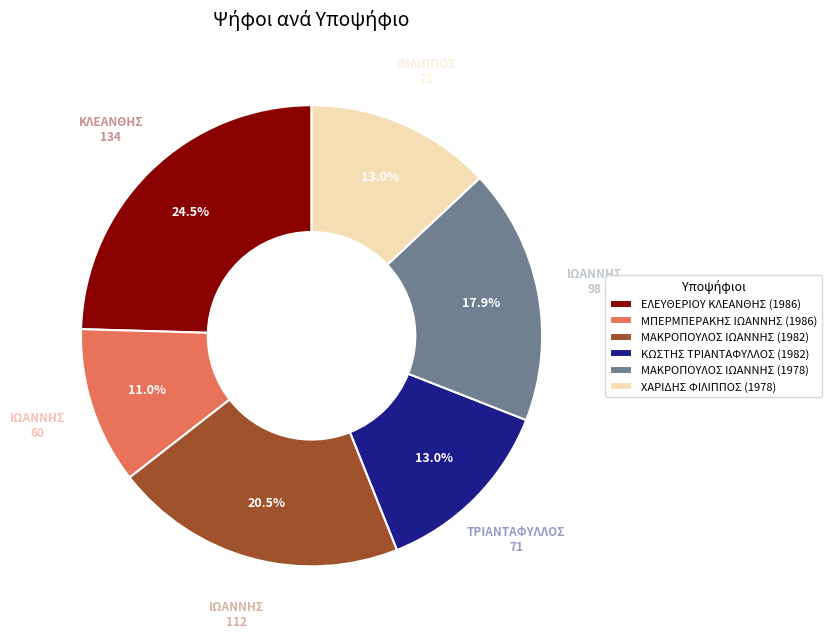

Which category has the biggest portion of the pie?

ΕΛΕΥΘΕΡΙΟΥ ΚΛΕΑΝΘΗΣ (1986)